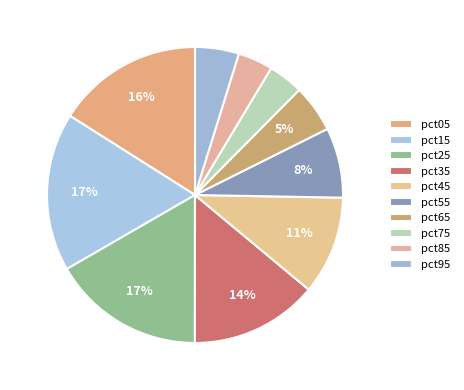

Count the number of slices in the pie.

10